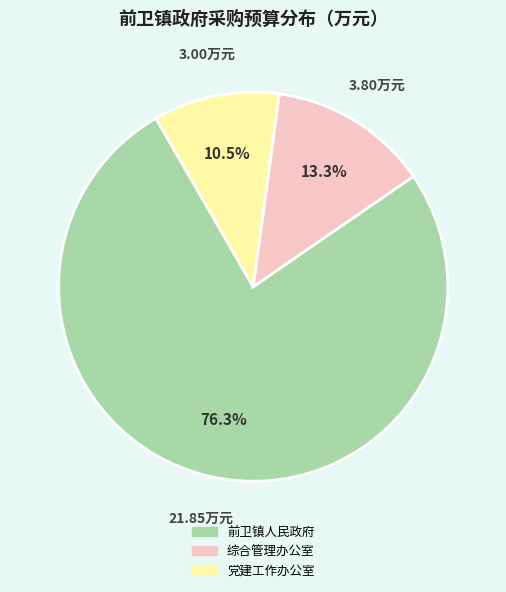

How many slices are in this pie chart?

3